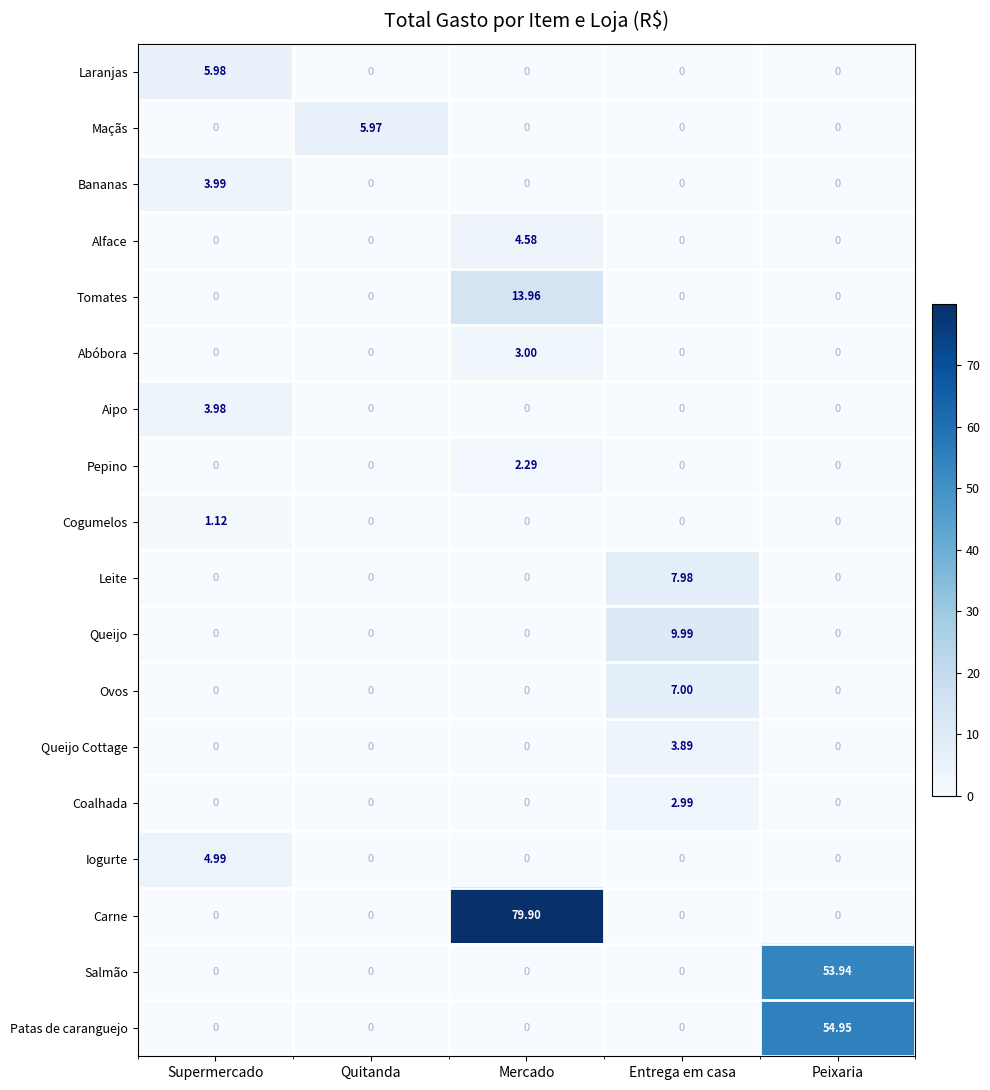

List the series in order of their peak value, highest first.

Carne, Patas de caranguejo, Salmão, Tomates, Queijo, Leite, Ovos, Laranjas, Maçãs, Iogurte, Alface, Bananas, Aipo, Queijo Cottage, Abóbora, Coalhada, Pepino, Cogumelos